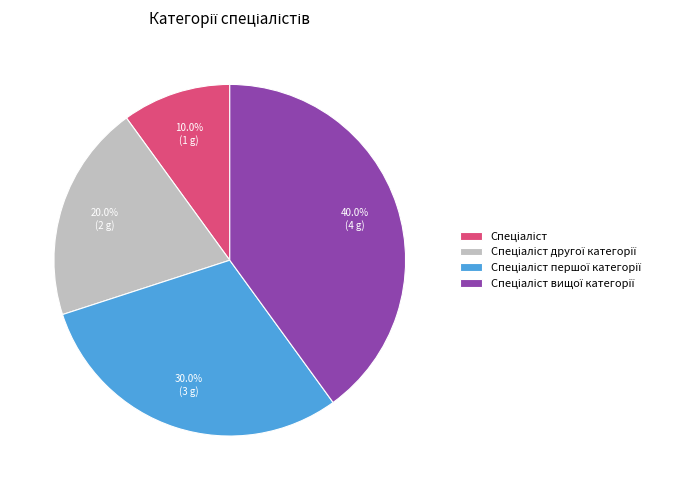

Does any single category account for the majority?

No